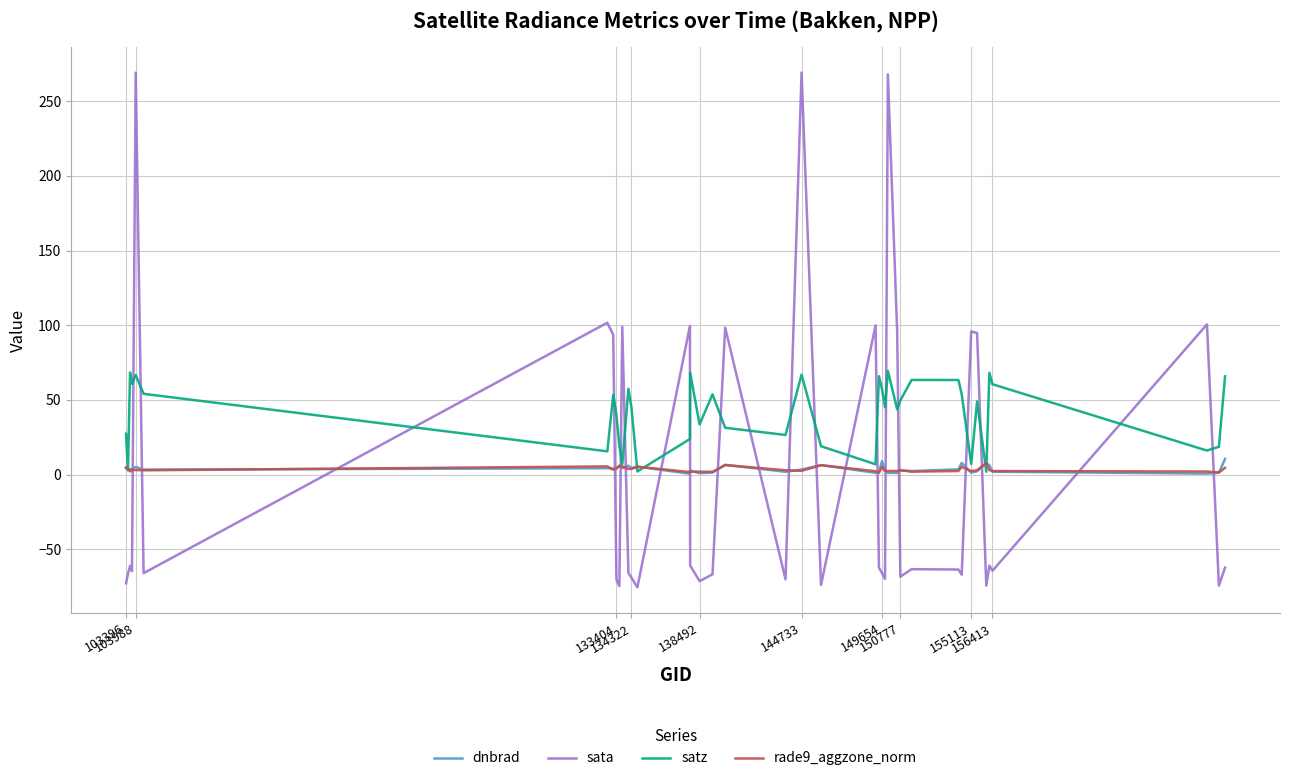

Which series has the largest total across all categories?

satz